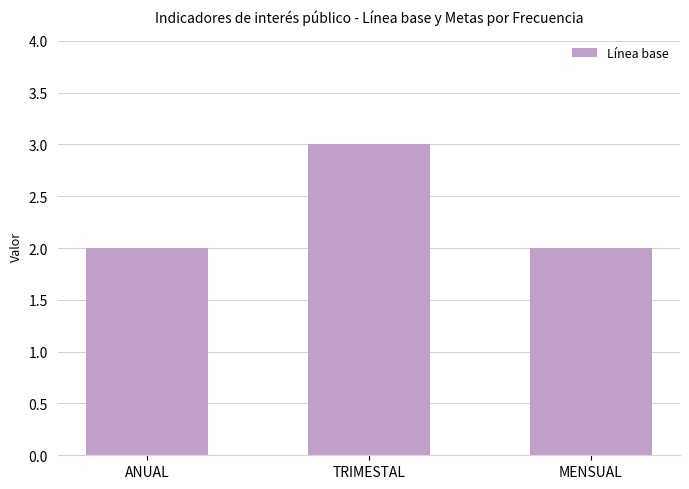

Count the values in the range 2 to 3.

3